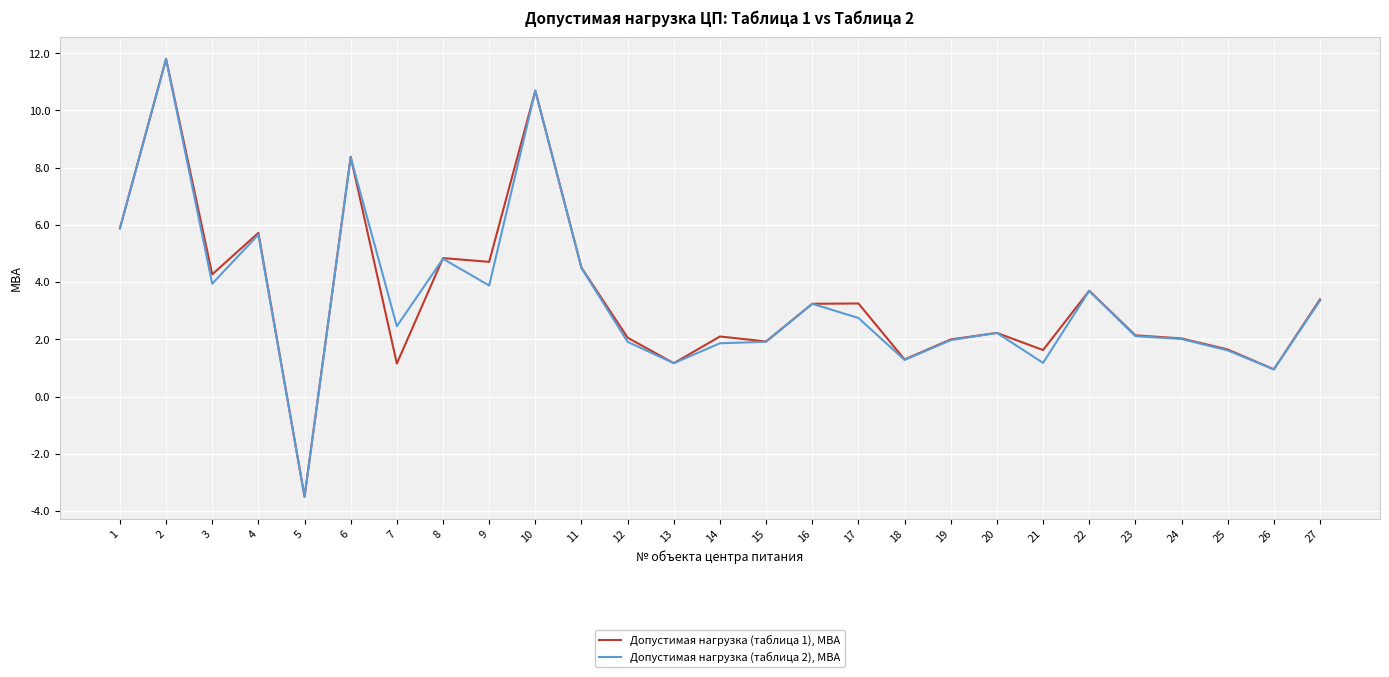

What is the greatest value displayed?

11.8